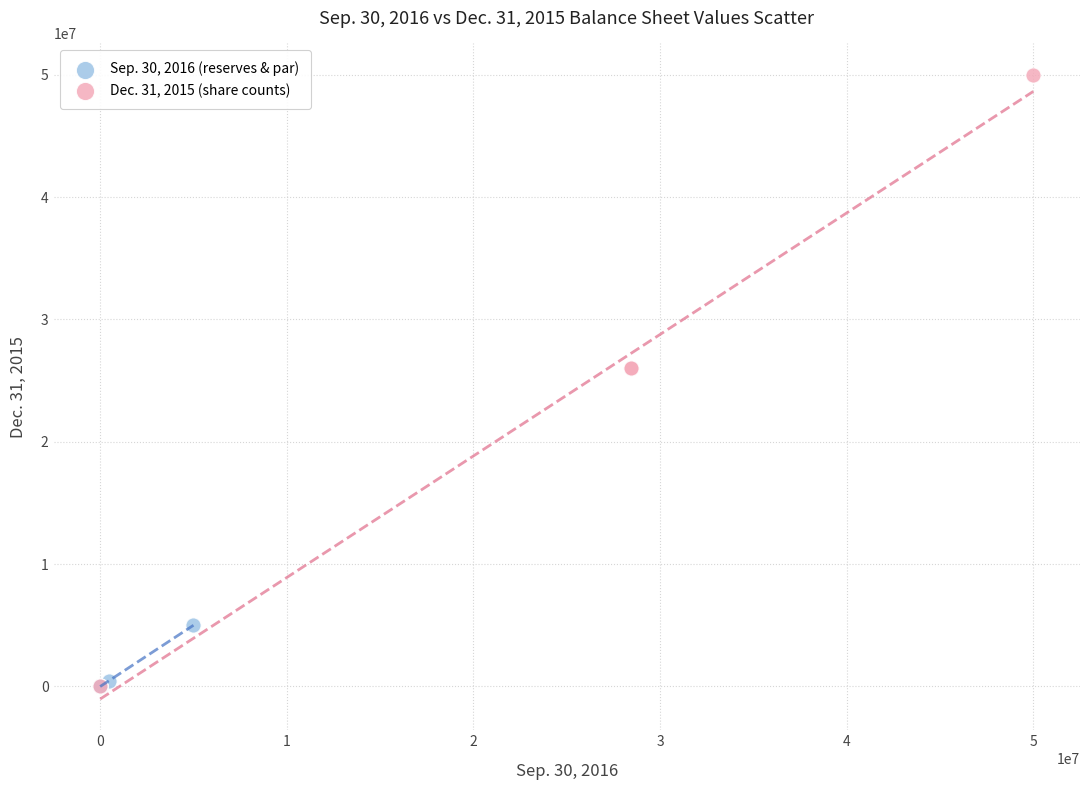

Which series has the largest Y range (max minus min)?

Dec. 31, 2015 (share counts)